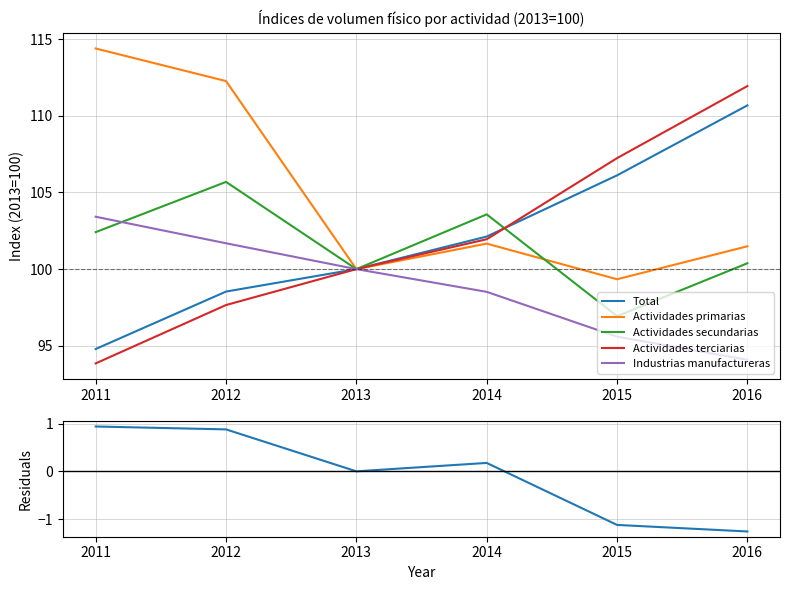

How many data points does each series have?

6